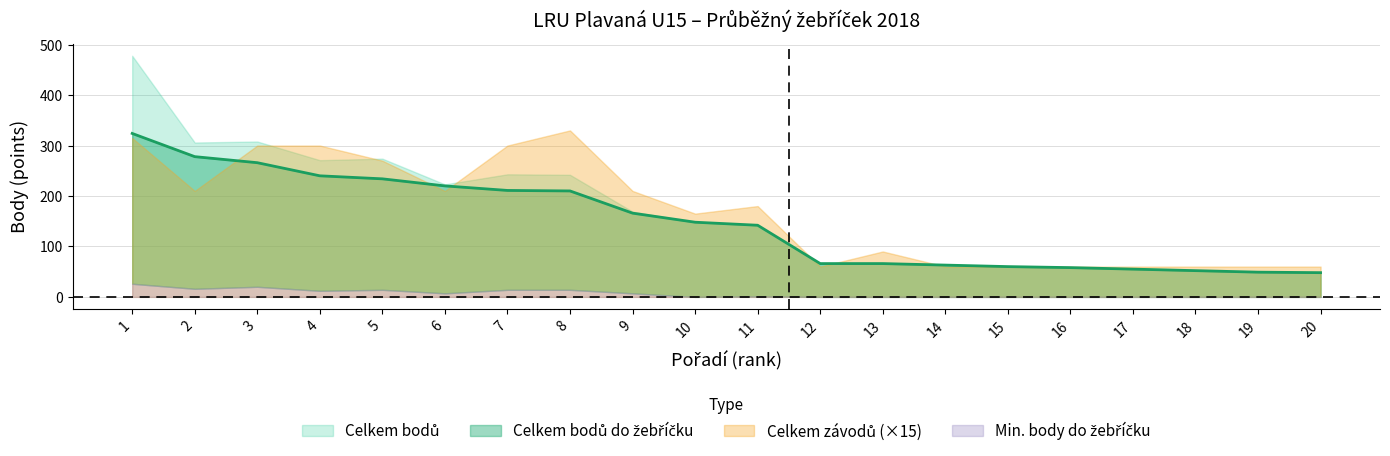

At how many categories does at least one series exceed 463?

1